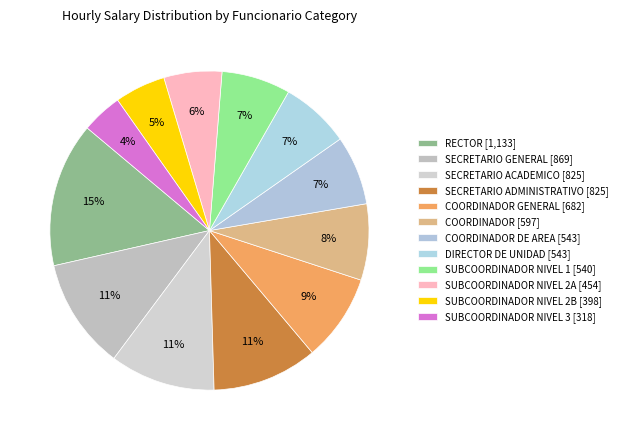

What is the largest slice in the pie chart?

RECTOR